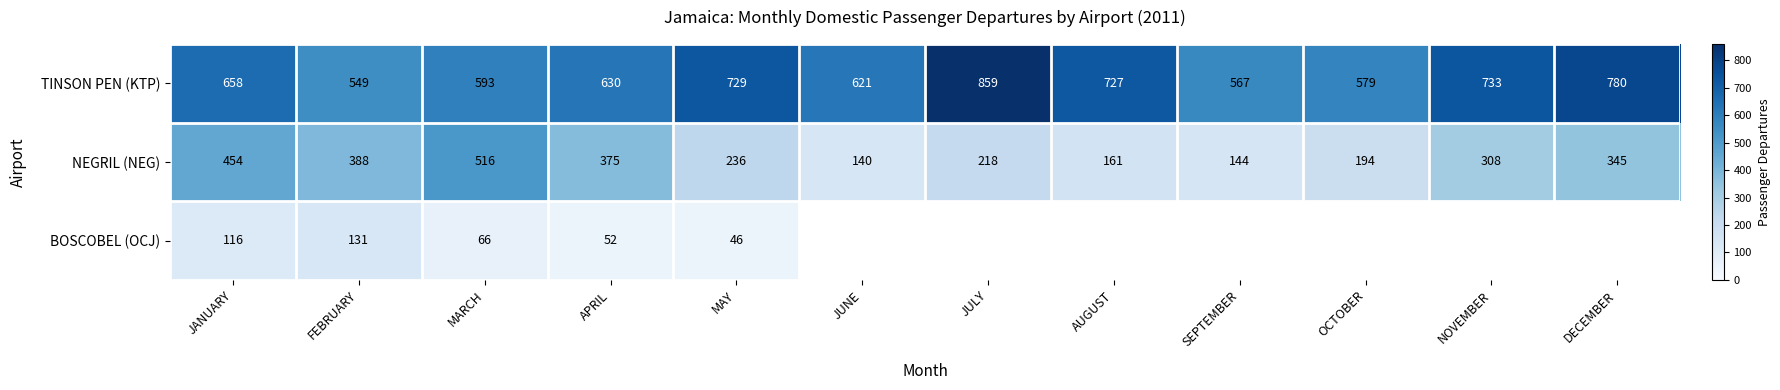

Which label corresponds to the largest value in the chart?

JULY